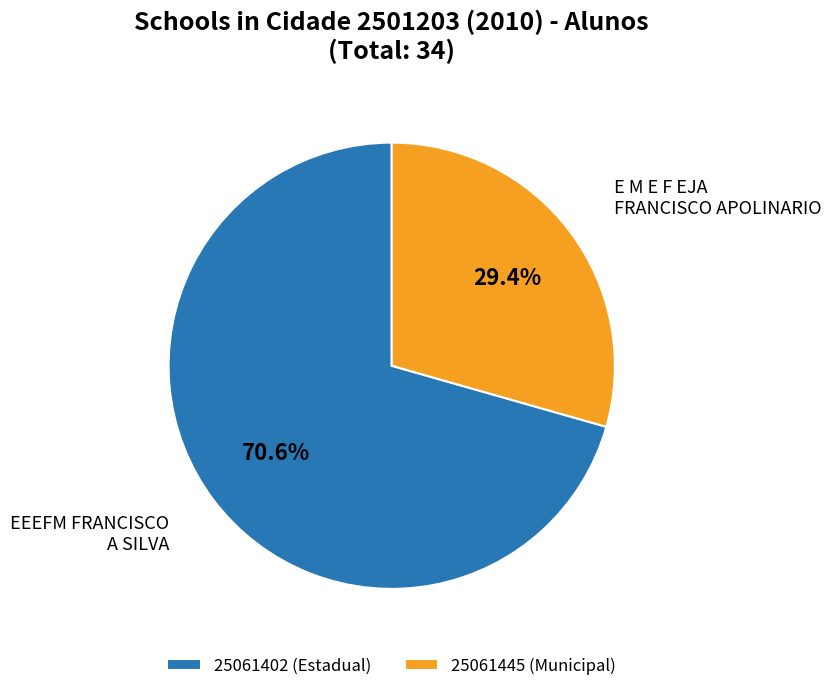

What percentage is the 25061445 slice, to the nearest percent?

29%